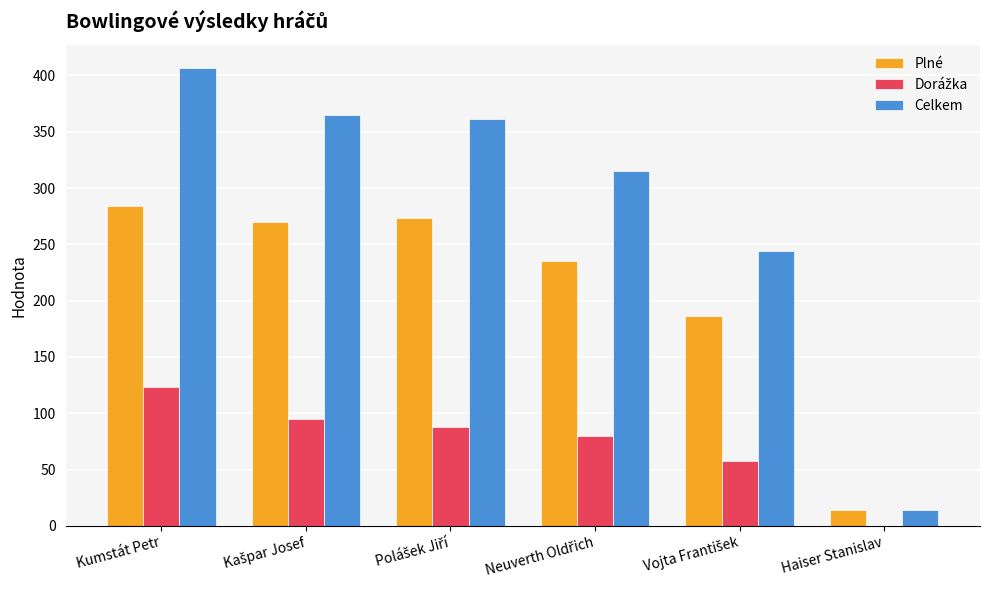

Count the number of categories in the chart.

6